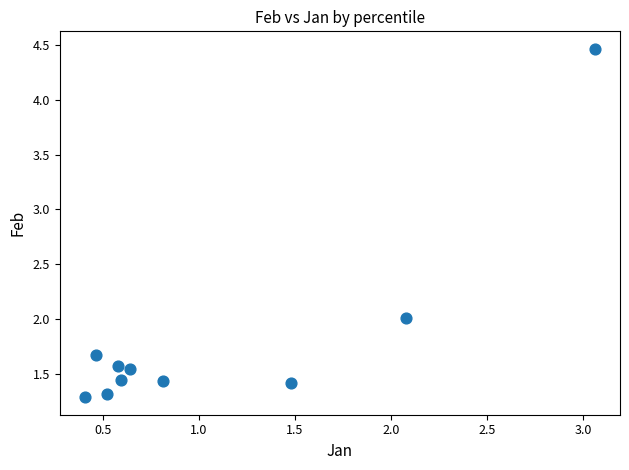

What is the range of X values (max minus min)?

2.7